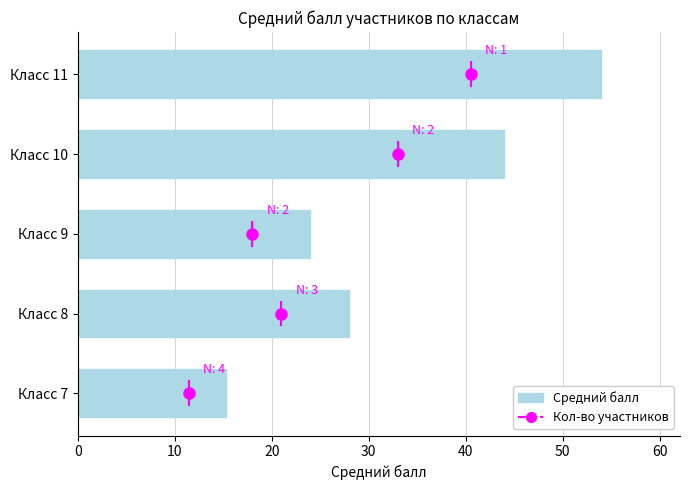

Does the chart contain any negative values?

No